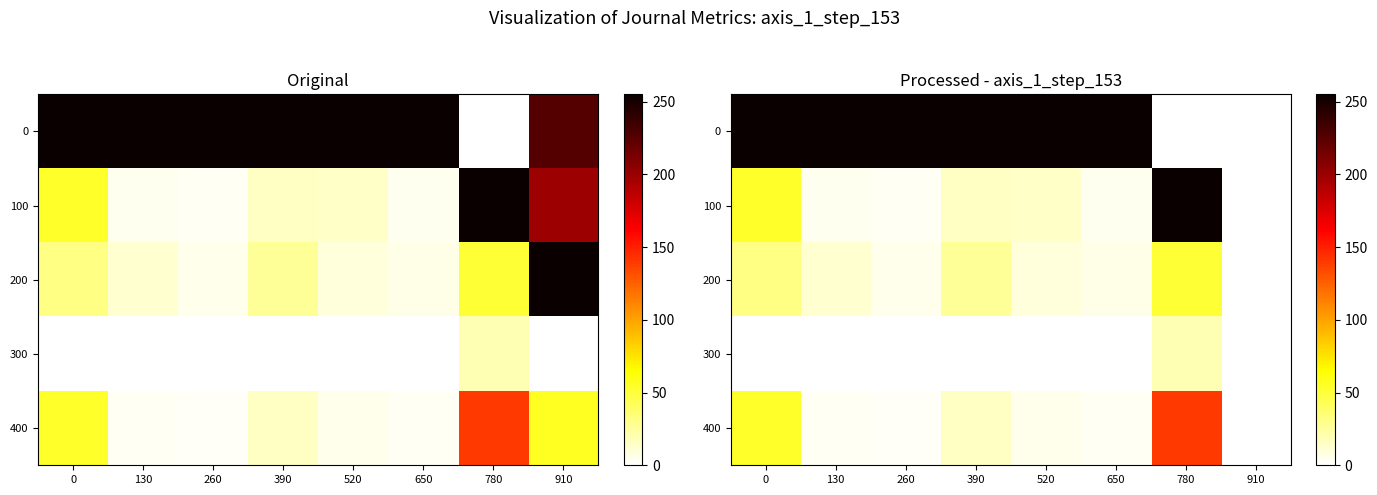

At how many categories does at least one series exceed 51?

7